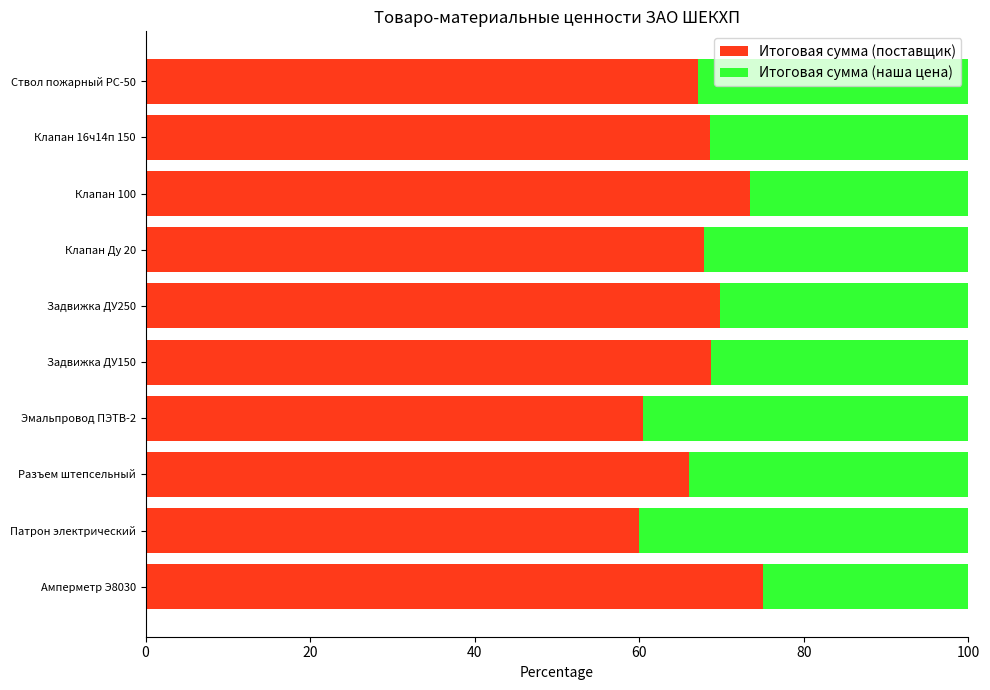

How many series are shown in this chart?

2